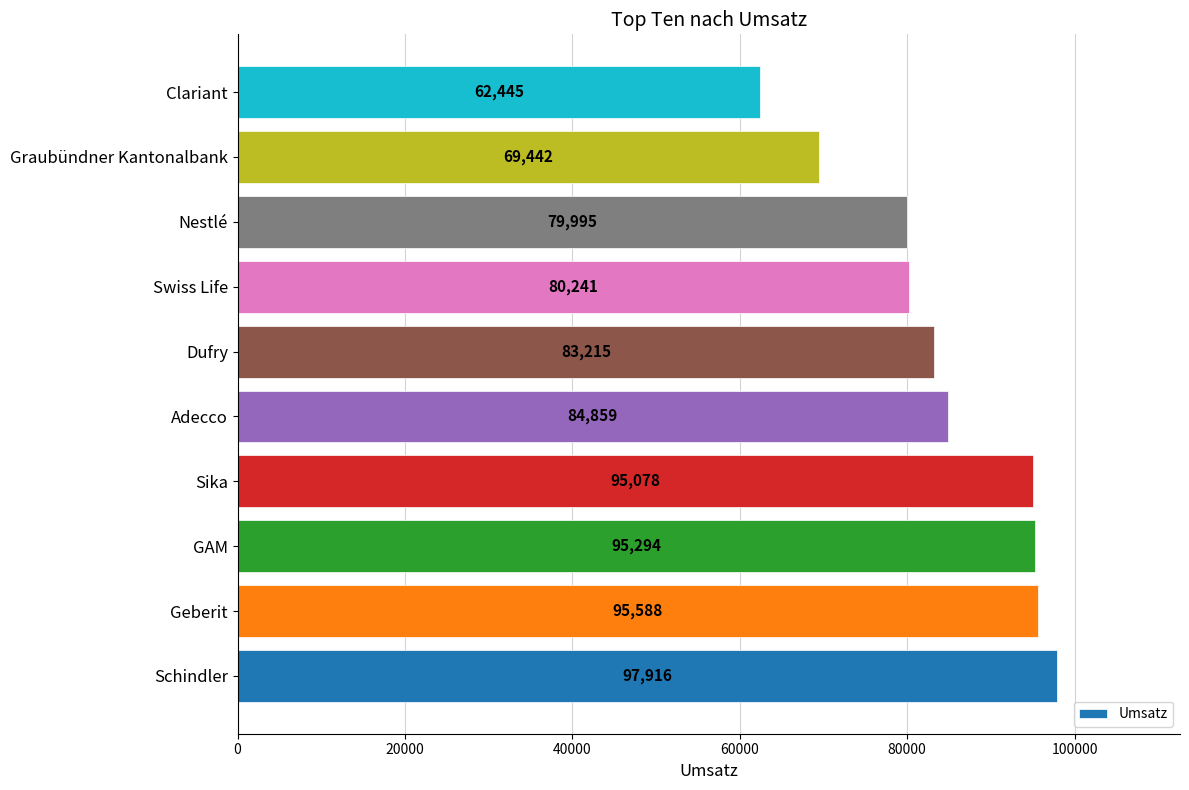

List the labels in order of value, smallest first.

Clariant, Graubündner Kantonalbank, Nestlé, Swiss Life, Dufry, Adecco, Sika, GAM, Geberit, Schindler